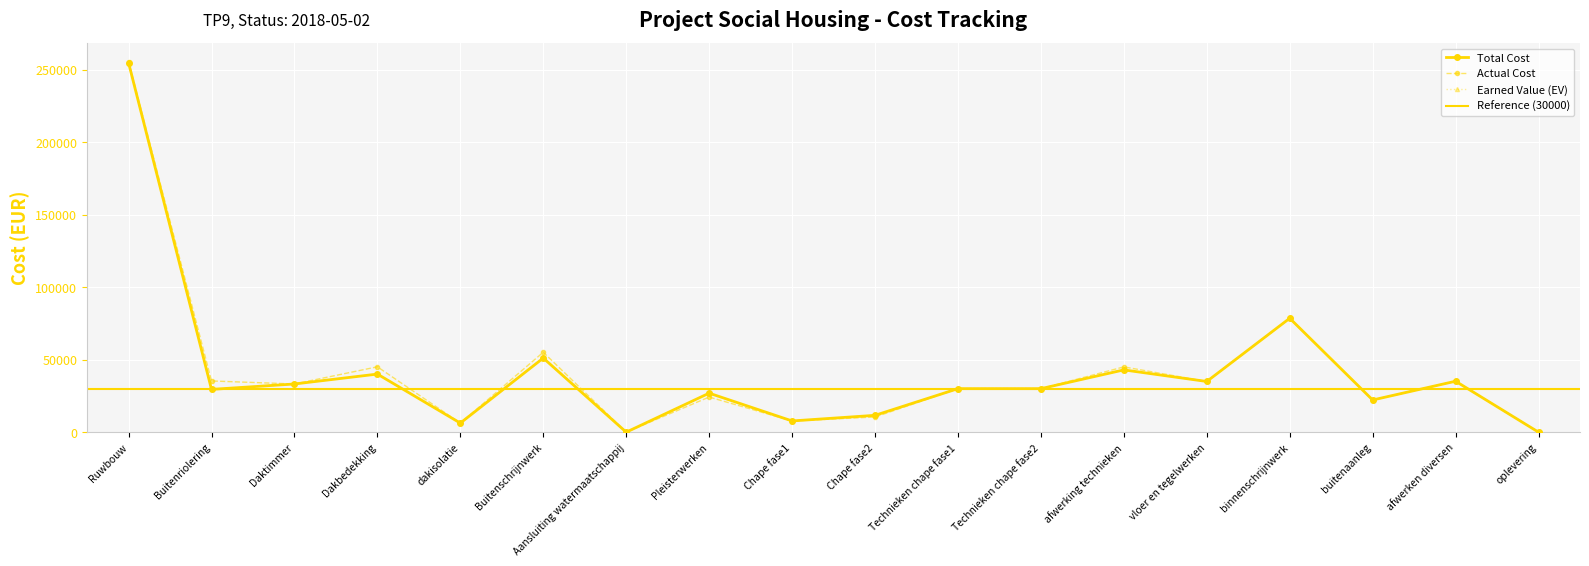

How many interior local peaks does the Total Cost series have?

6